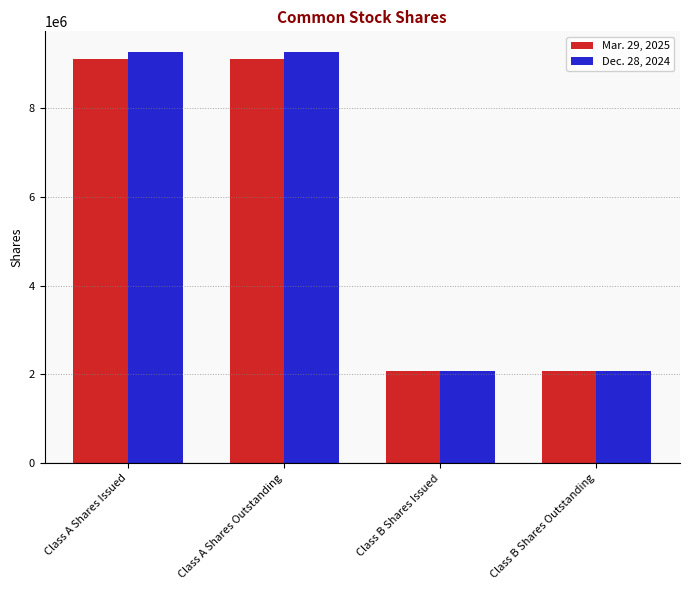

Is the value of Dec. 28, 2024 at Class A Shares Outstanding greater than the value of Mar. 29, 2025 at Class A Shares Issued?

Yes